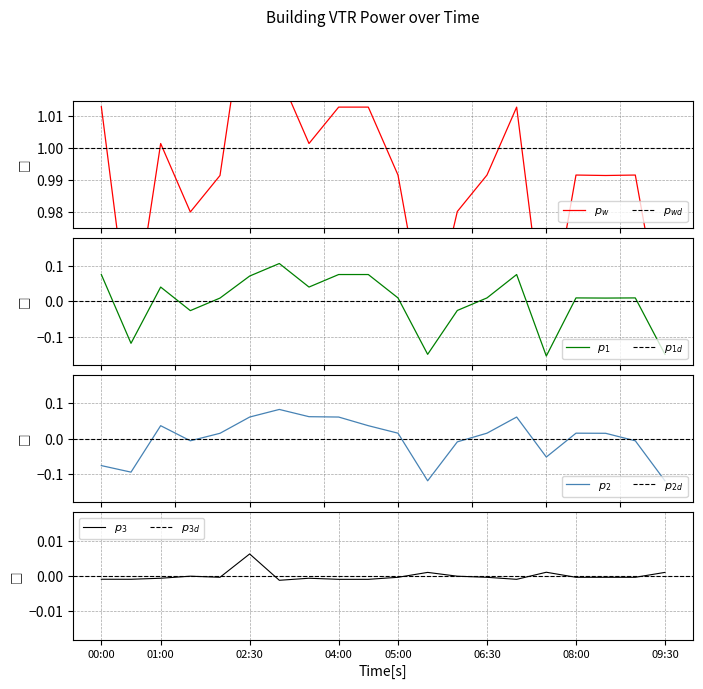

True or false: power_00 and power_01 intersect in this chart.

False